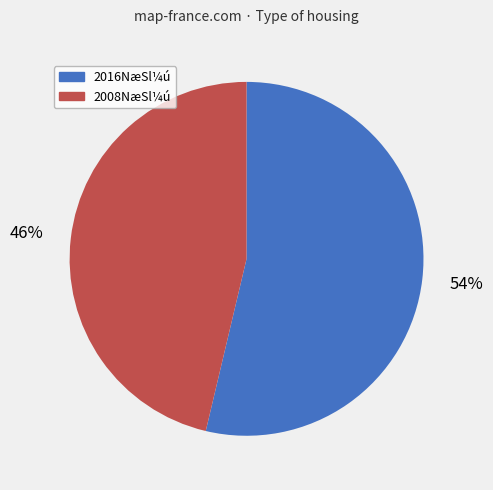

The 2008NæSl¼ú slice represents 46% of the pie. True or false?

True